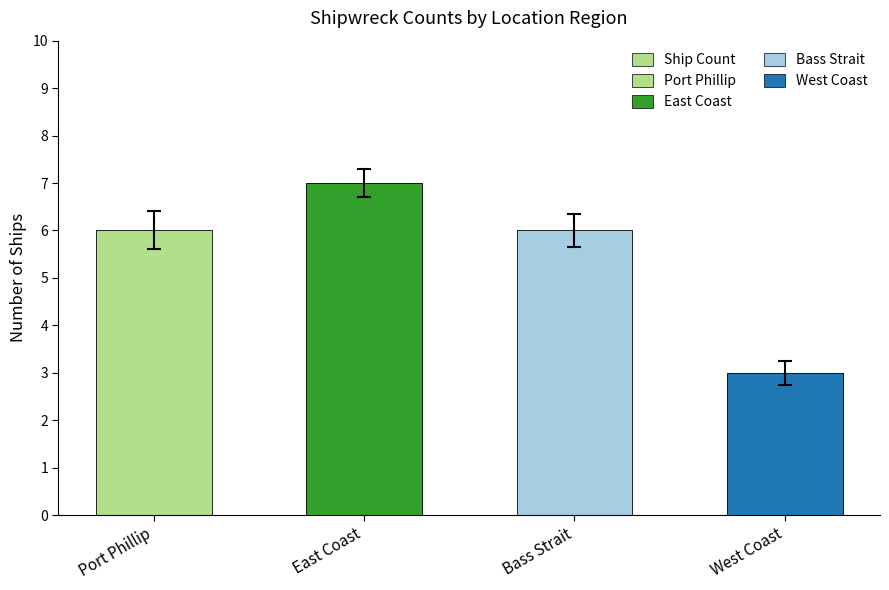

Rank the categories by value from highest to lowest.

East Coast, Port Phillip, Bass Strait, West Coast